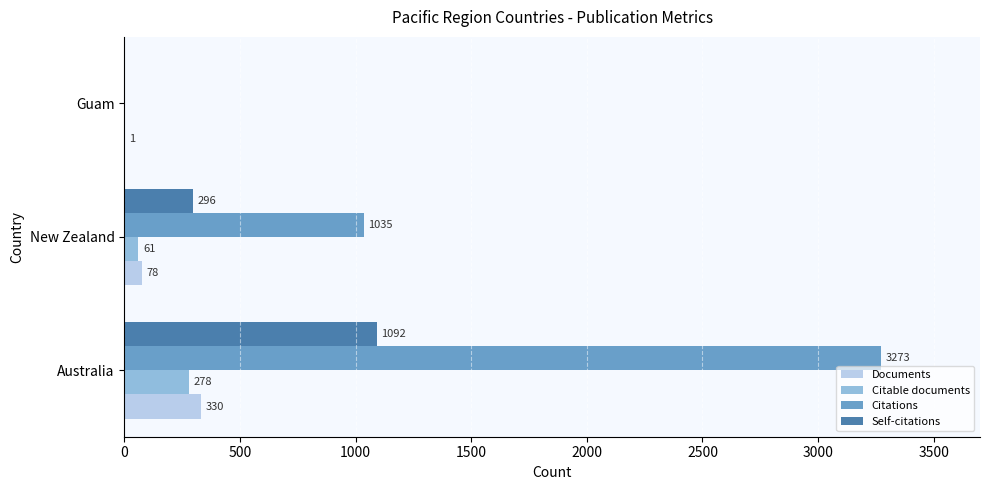

Is the value of Self-citations at Guam greater than the value of Citations at Australia?

No